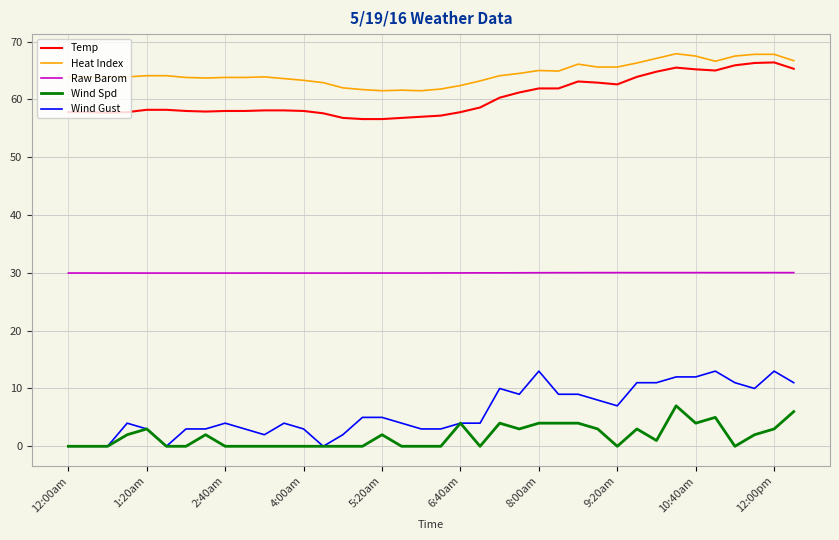

Does the chart have visible grid lines?

Yes